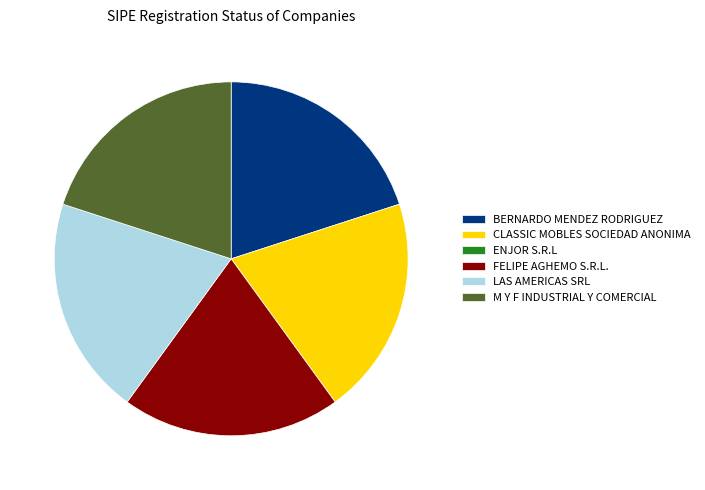

Approximately how many times larger is the value at FELIPE AGHEMO S.R.L. compared to BERNARDO MENDEZ RODRIGUEZ?

1.0